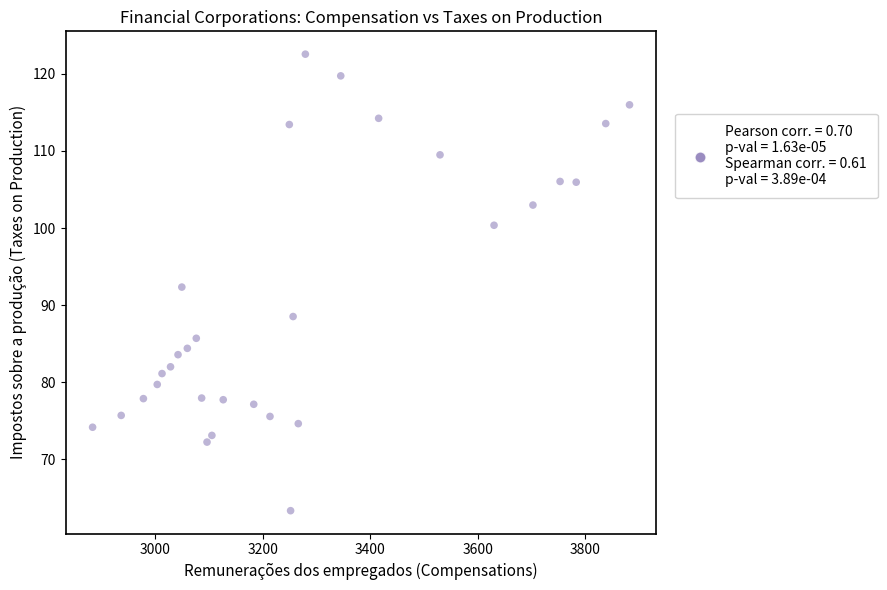

What is the range of X values (max minus min)?

999.8